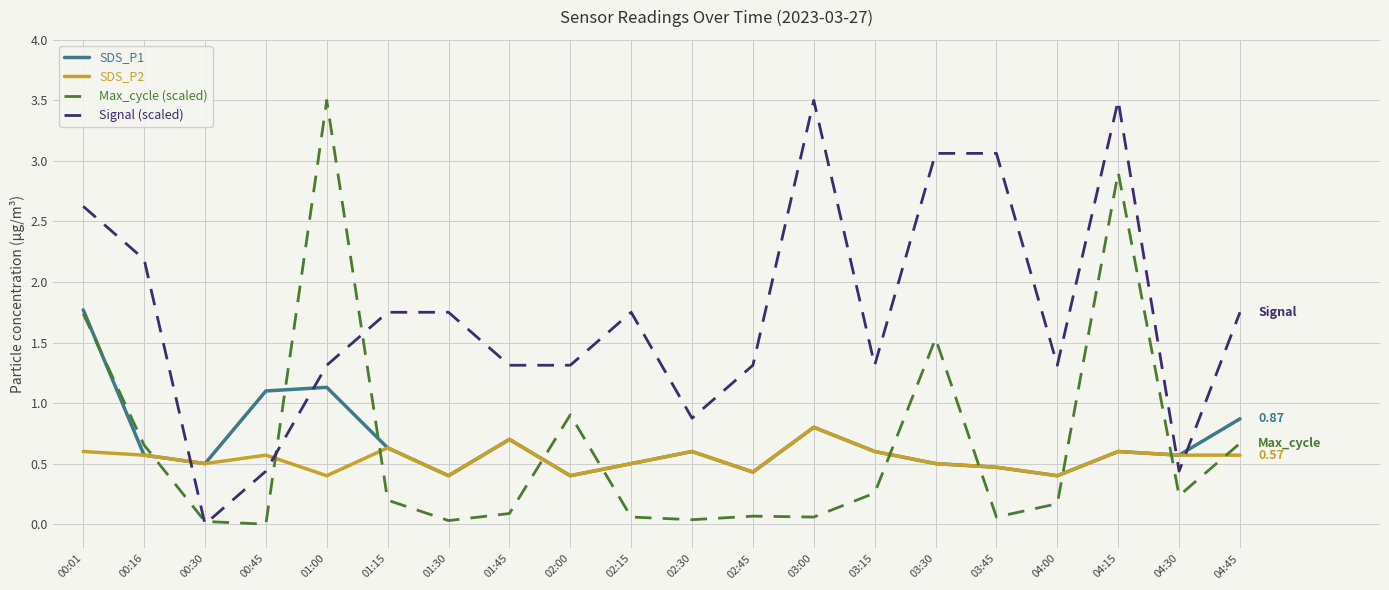

What is the difference between the highest and lowest values at 00:30?

0.5